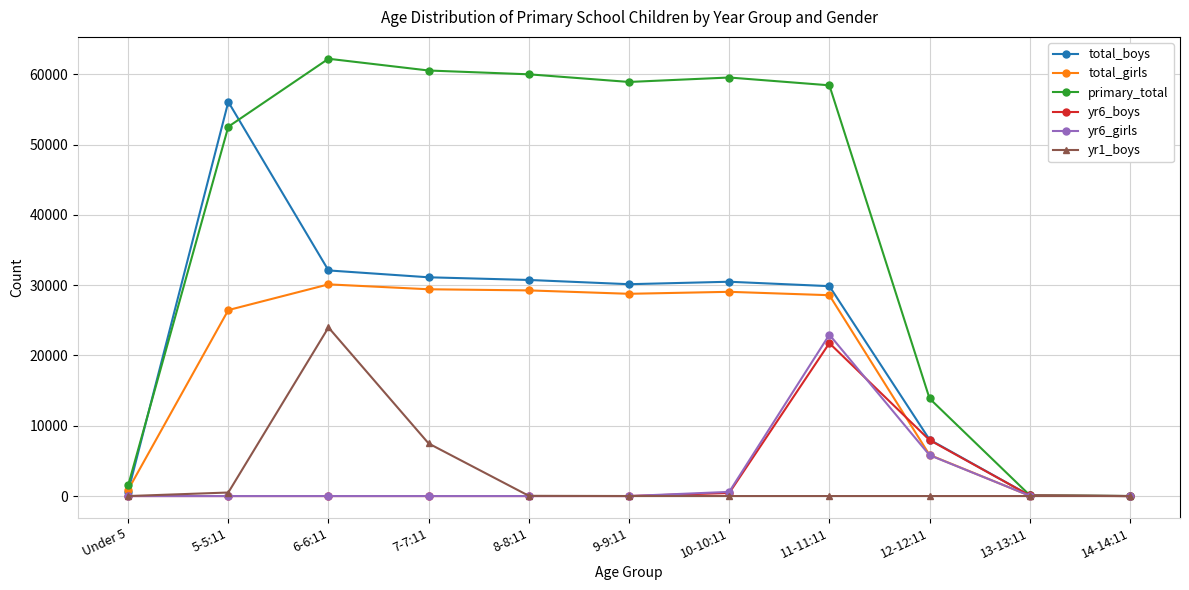

At which label is total_girls closest to 15061?

12-12:11